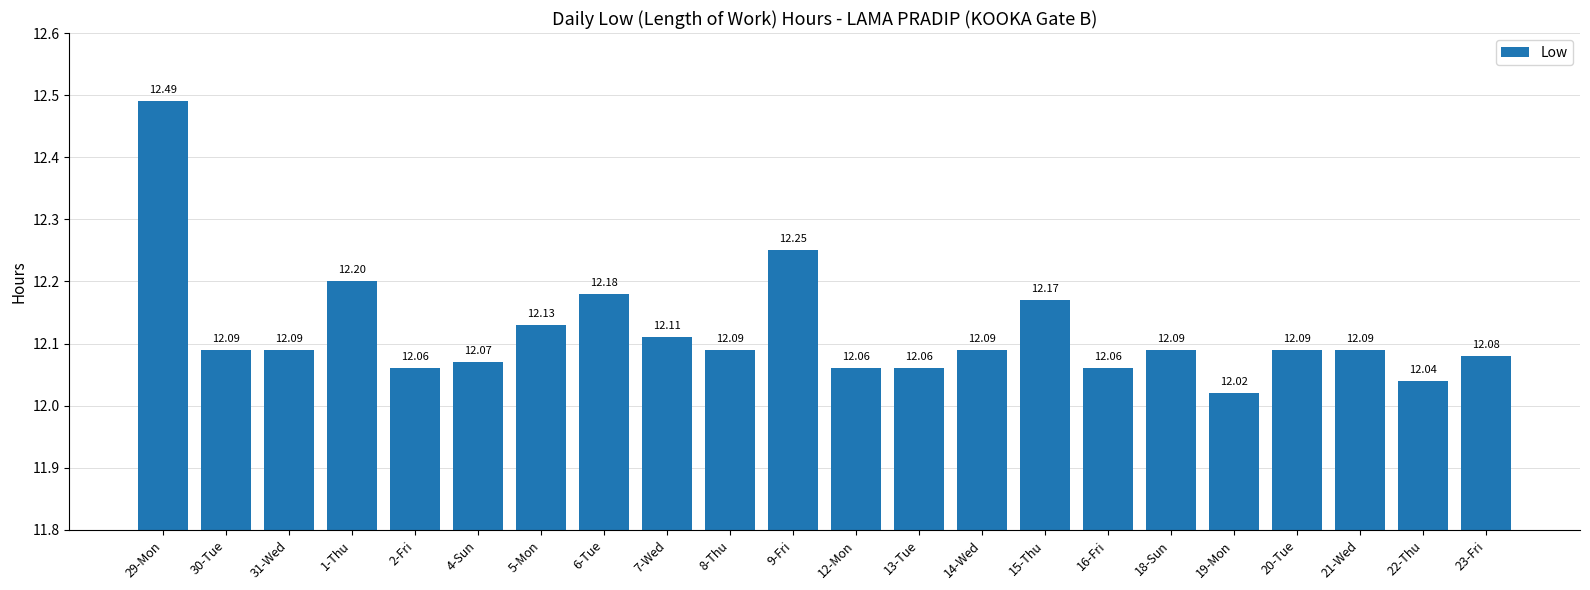

Where is the data nearest to the value 12?

19-Mon